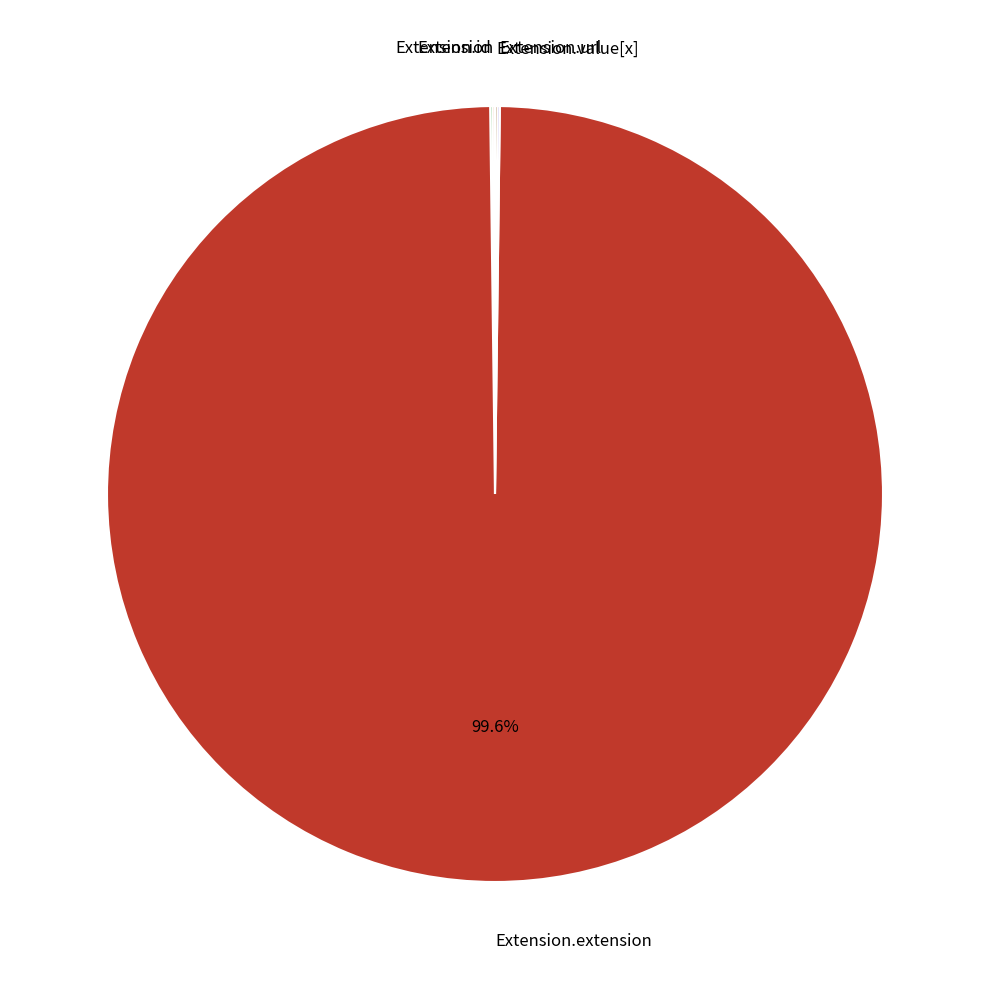

Does any single category account for the majority?

Yes